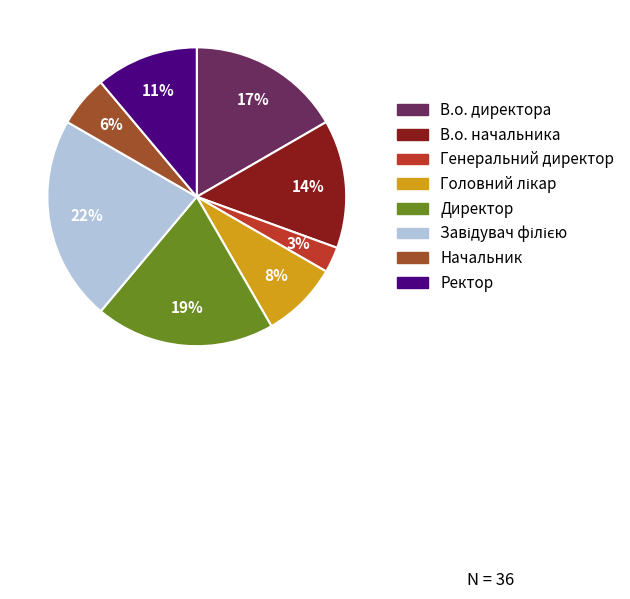

What is the ratio of the value at В.о. начальника to the value at В.о. директора?

0.8